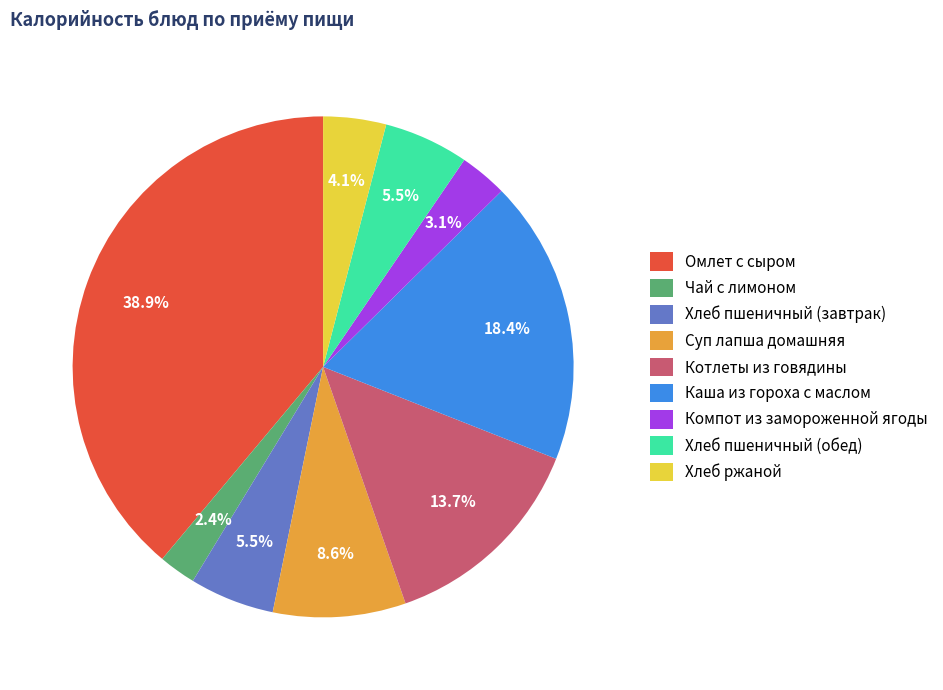

Combined, what portion of the pie is Хлеб пшеничный (завтрак) and Котлеты из говядины?

19.2%